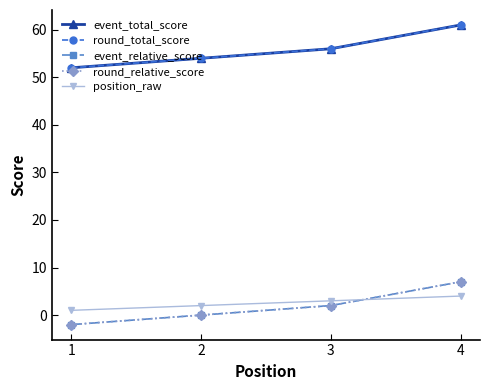

What is the sum of the position_raw values at 2 and 3?

5